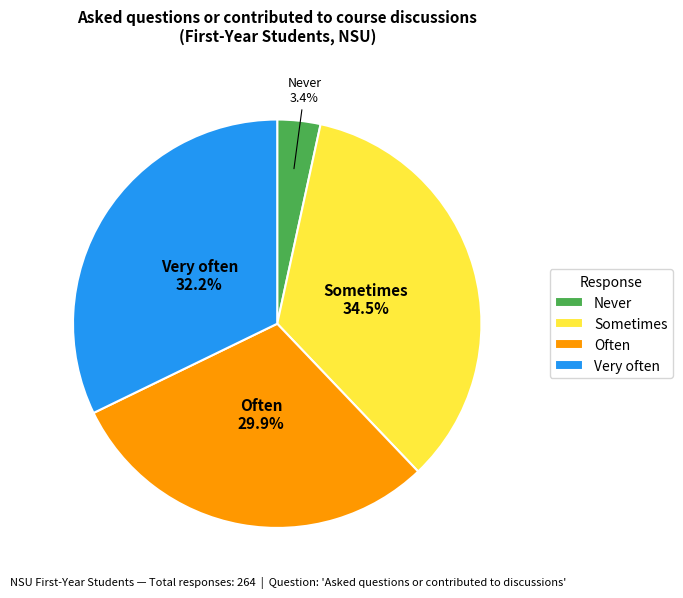

Count the number of slices in the pie.

4